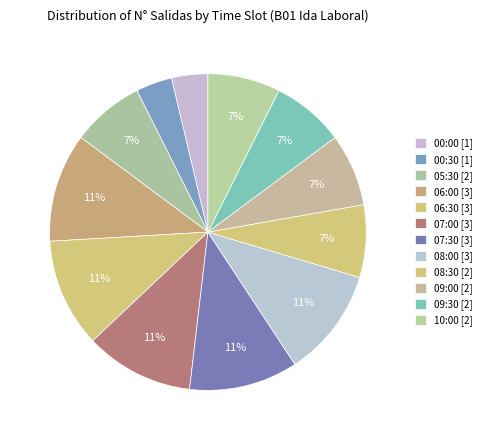

Does any single category account for the majority?

No